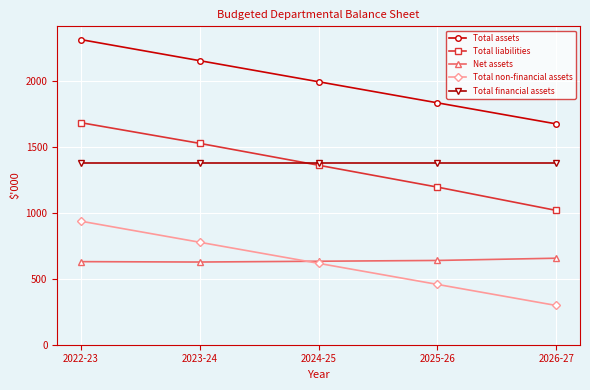

What is the difference between the Total liabilities values at 2025-26 and 2026-27?

177